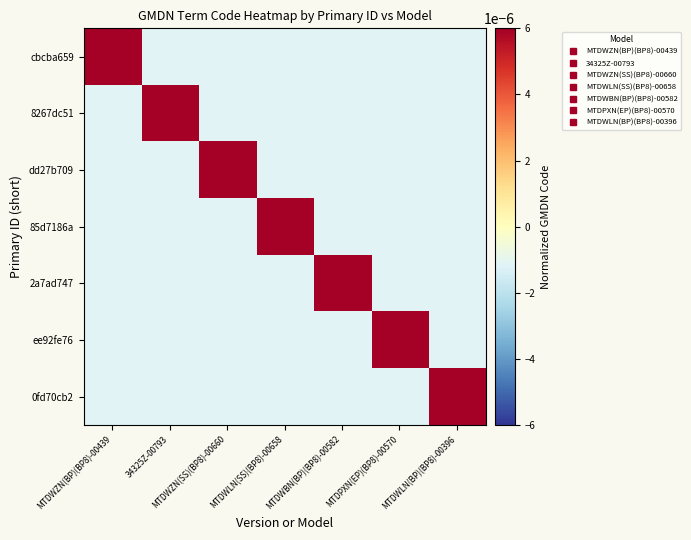

Reading right to left, extract all data points from this chart.

cbcba659: MTDWLN(BP)(BP8)-00396=-0.0	MTDPXN(EP)(BP8)-00570=-0.0	MTDWBN(BP)(BP8)-00582=-0.0	MTDWLN(SS)(BP8)-00658=-0.0	MTDWZN(SS)(BP8)-00660=-0.0	34325Z-00793=-0.0	MTDWZN(BP)(BP8)-00439=0.0
8267dc51: MTDWLN(BP)(BP8)-00396=-0.0	MTDPXN(EP)(BP8)-00570=-0.0	MTDWBN(BP)(BP8)-00582=-0.0	MTDWLN(SS)(BP8)-00658=-0.0	MTDWZN(SS)(BP8)-00660=-0.0	34325Z-00793=0.0	MTDWZN(BP)(BP8)-00439=-0.0
dd27b709: MTDWLN(BP)(BP8)-00396=-0.0	MTDPXN(EP)(BP8)-00570=-0.0	MTDWBN(BP)(BP8)-00582=-0.0	MTDWLN(SS)(BP8)-00658=-0.0	MTDWZN(SS)(BP8)-00660=0.0	34325Z-00793=-0.0	MTDWZN(BP)(BP8)-00439=-0.0
85d7186a: MTDWLN(BP)(BP8)-00396=-0.0	MTDPXN(EP)(BP8)-00570=-0.0	MTDWBN(BP)(BP8)-00582=-0.0	MTDWLN(SS)(BP8)-00658=0.0	MTDWZN(SS)(BP8)-00660=-0.0	34325Z-00793=-0.0	MTDWZN(BP)(BP8)-00439=-0.0
2a7ad747: MTDWLN(BP)(BP8)-00396=-0.0	MTDPXN(EP)(BP8)-00570=-0.0	MTDWBN(BP)(BP8)-00582=0.0	MTDWLN(SS)(BP8)-00658=-0.0	MTDWZN(SS)(BP8)-00660=-0.0	34325Z-00793=-0.0	MTDWZN(BP)(BP8)-00439=-0.0
ee92fe76: MTDWLN(BP)(BP8)-00396=-0.0	MTDPXN(EP)(BP8)-00570=0.0	MTDWBN(BP)(BP8)-00582=-0.0	MTDWLN(SS)(BP8)-00658=-0.0	MTDWZN(SS)(BP8)-00660=-0.0	34325Z-00793=-0.0	MTDWZN(BP)(BP8)-00439=-0.0
0fd70cb2: MTDWLN(BP)(BP8)-00396=0.0	MTDPXN(EP)(BP8)-00570=-0.0	MTDWBN(BP)(BP8)-00582=-0.0	MTDWLN(SS)(BP8)-00658=-0.0	MTDWZN(SS)(BP8)-00660=-0.0	34325Z-00793=-0.0	MTDWZN(BP)(BP8)-00439=-0.0